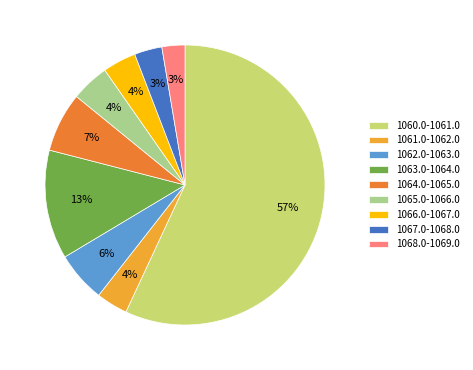

Does any single category account for the majority?

Yes